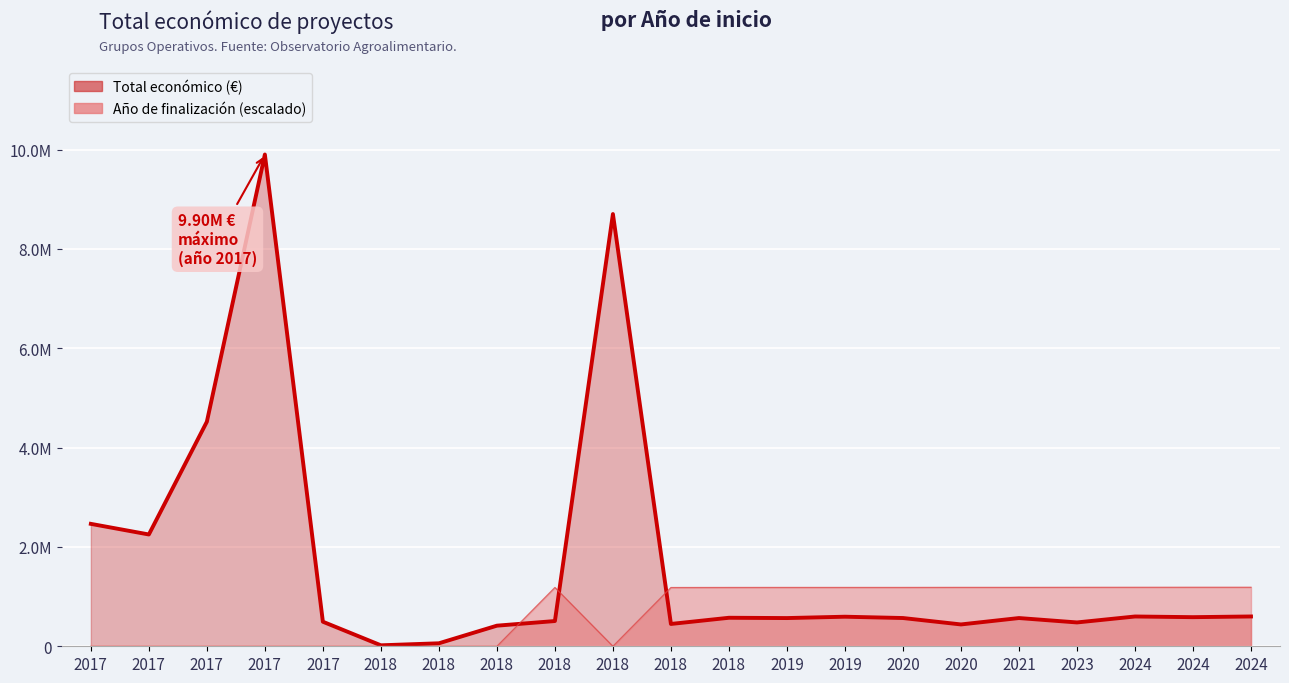

Approximately how many times larger is the value at 2021 compared to 2018?

9.4